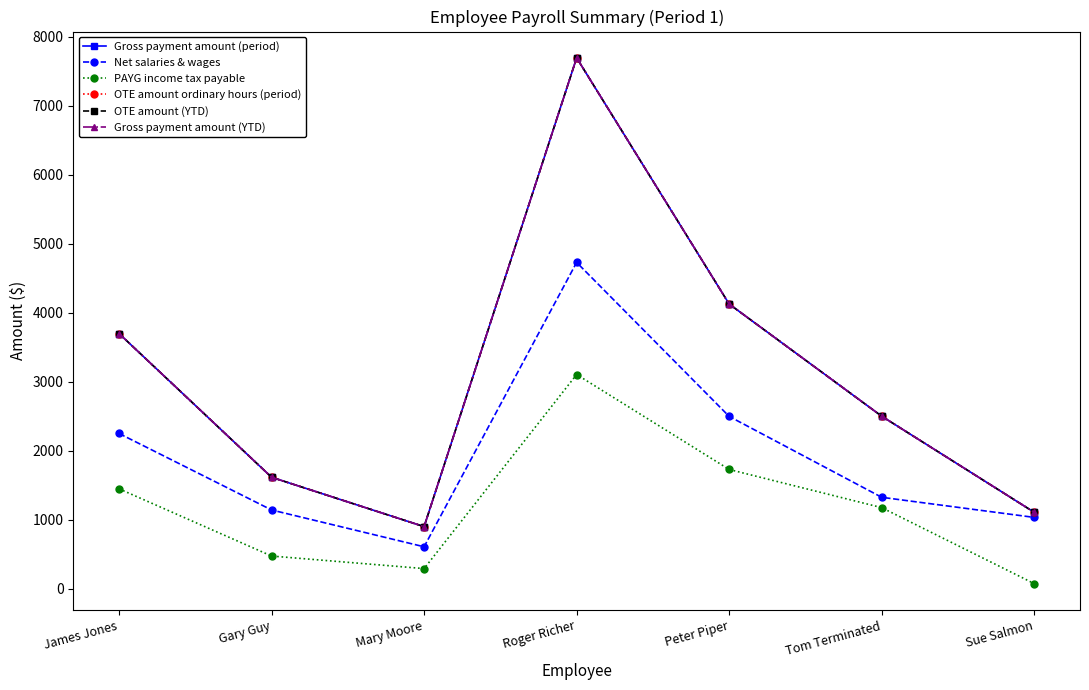

Rank the series at James Jones from highest to lowest value.

Gross payment amount (period), OTE amount ordinary hours (period), OTE amount (YTD), Gross payment amount (YTD), Net salaries & wages, PAYG income tax payable